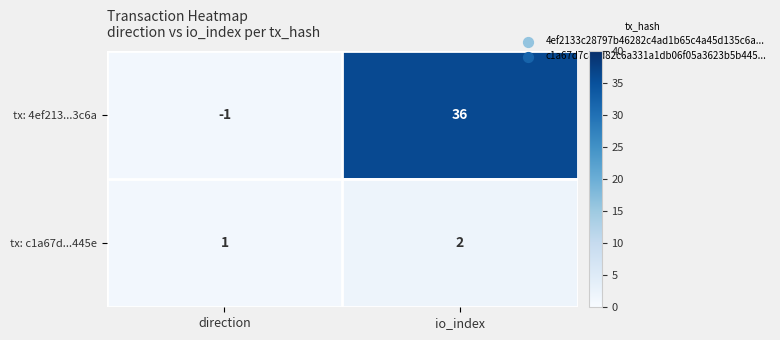

How many distinct data groups are displayed?

2